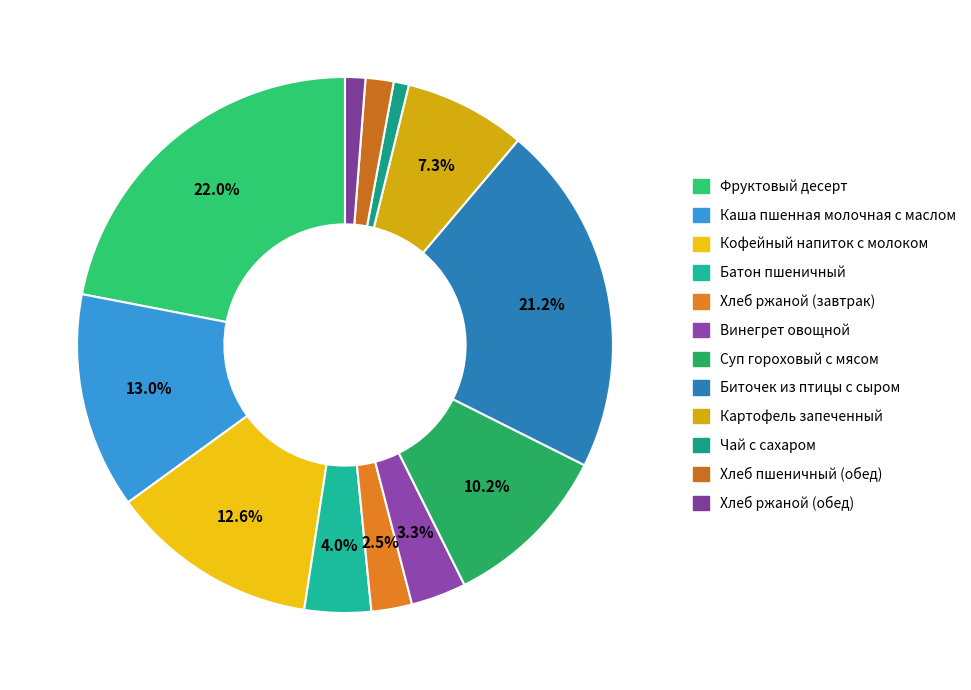

What is the ratio of the value at Хлеб ржаной (обед) to the value at Картофель запеченный?

0.2